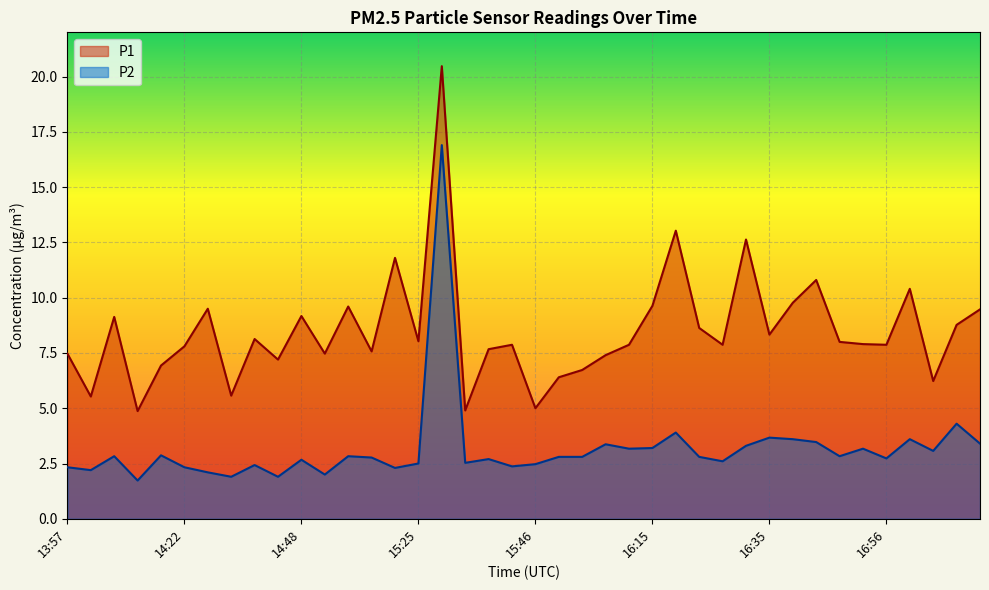

How many data points in P2 are less than 2?

3